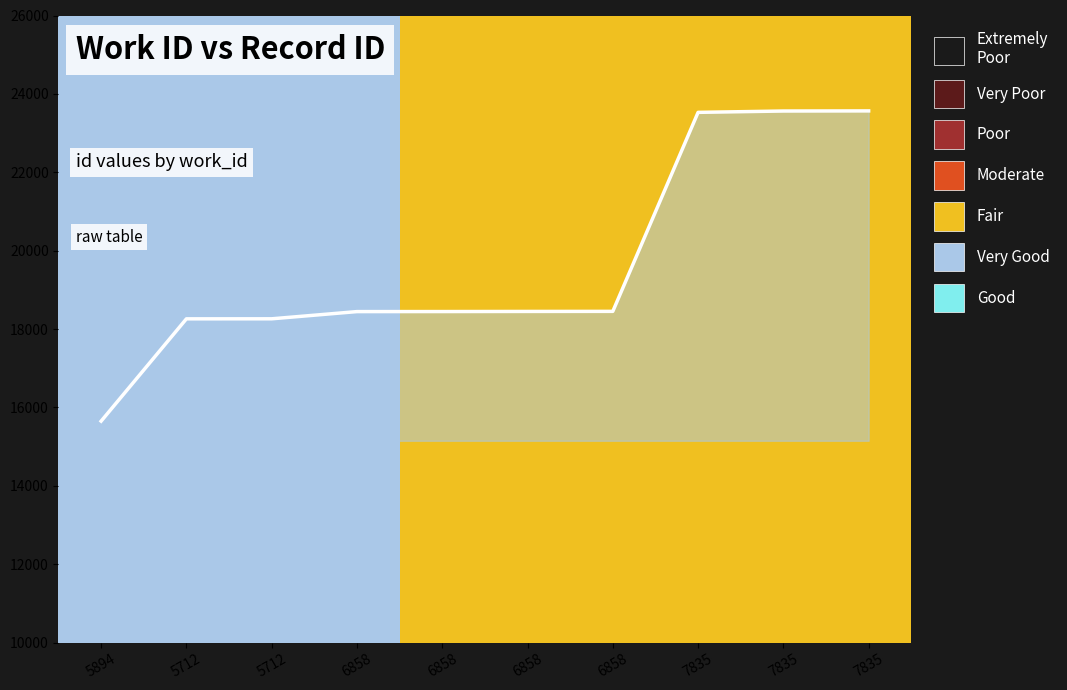

How many series are shown in this chart?

1